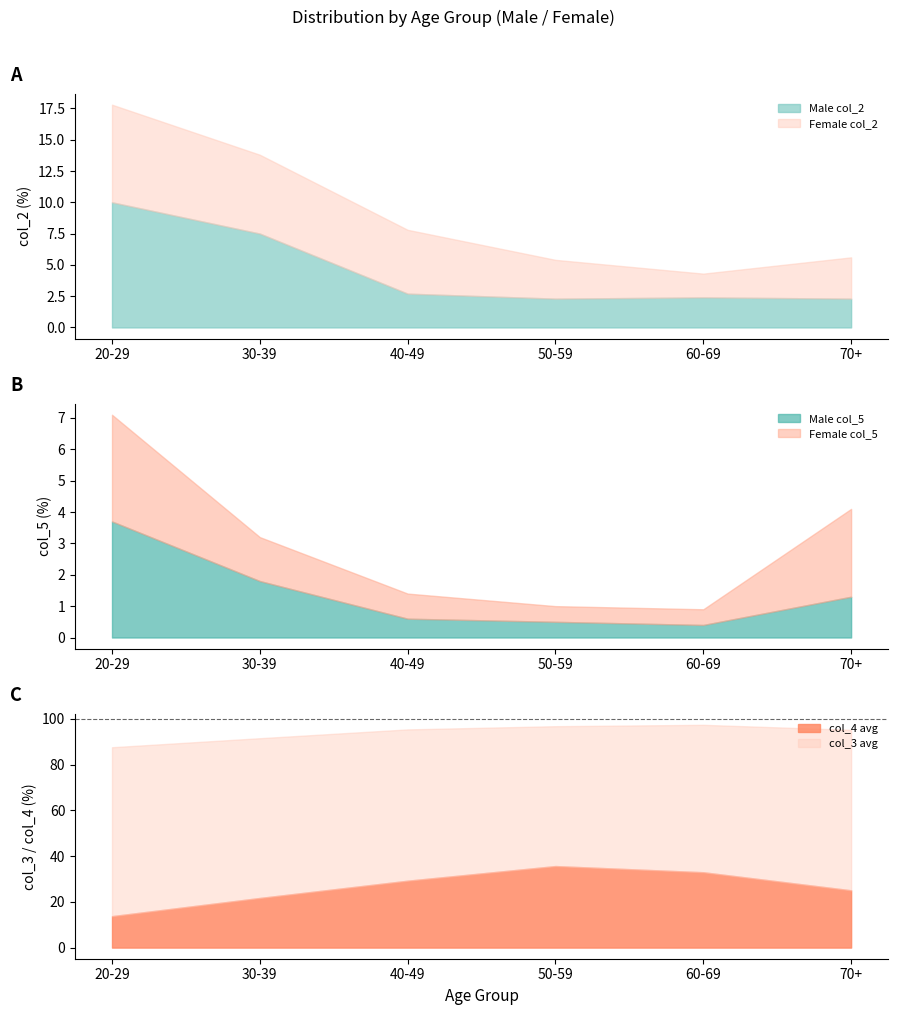

What is the minimum value for Male col_2?

2.3